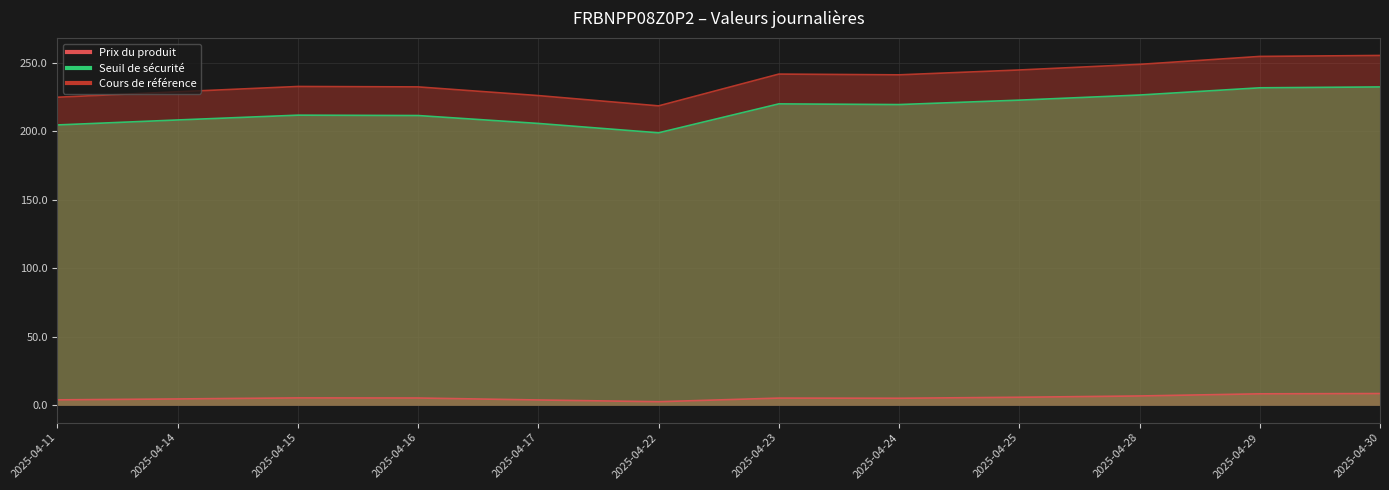

Does the chart display data point markers on the line(s)?

No